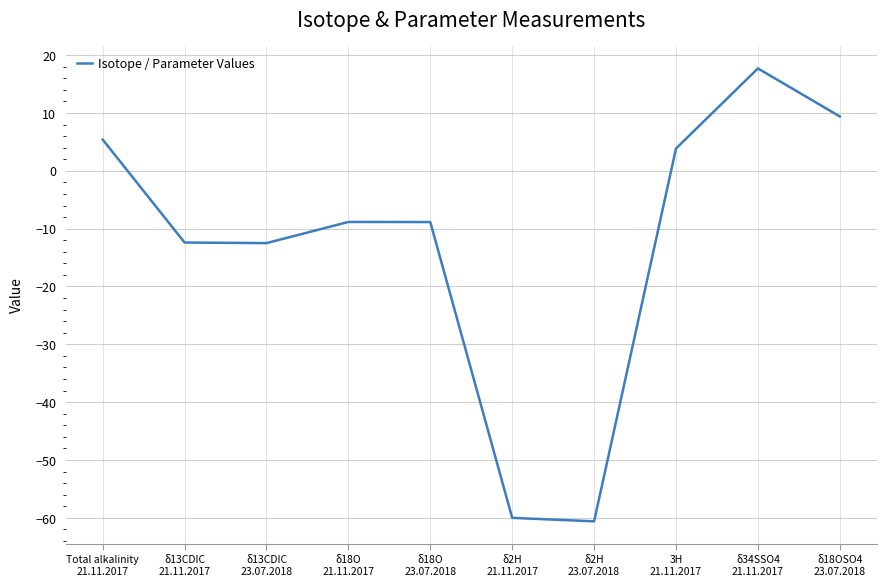

What is the difference between the maximum and minimum values?

78.3